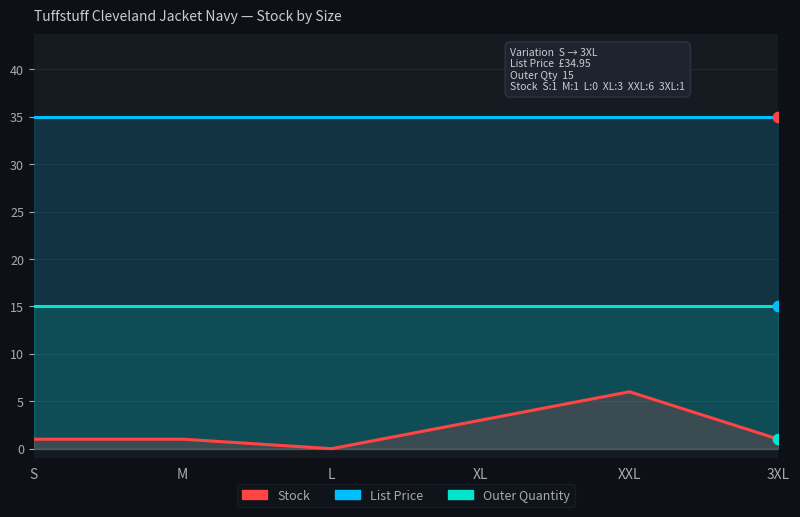

Which series has the widest spread of Y values?

Stock